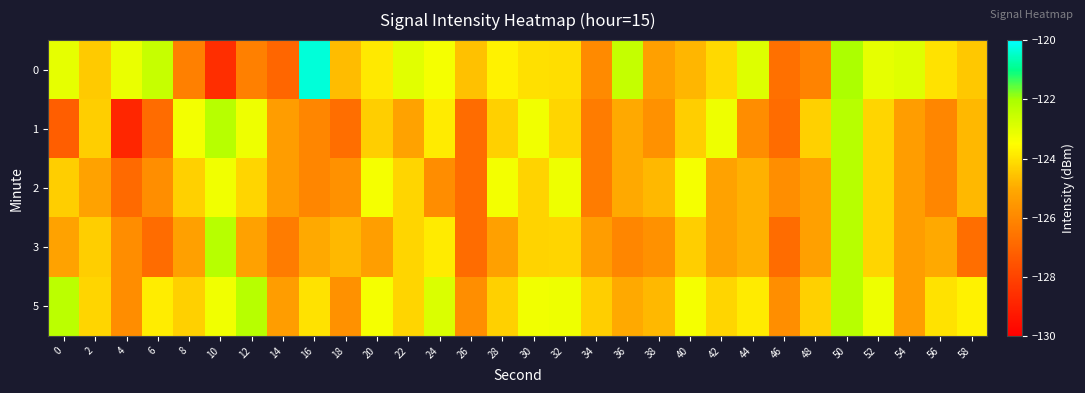

At which category is the sum across all series the highest?

50